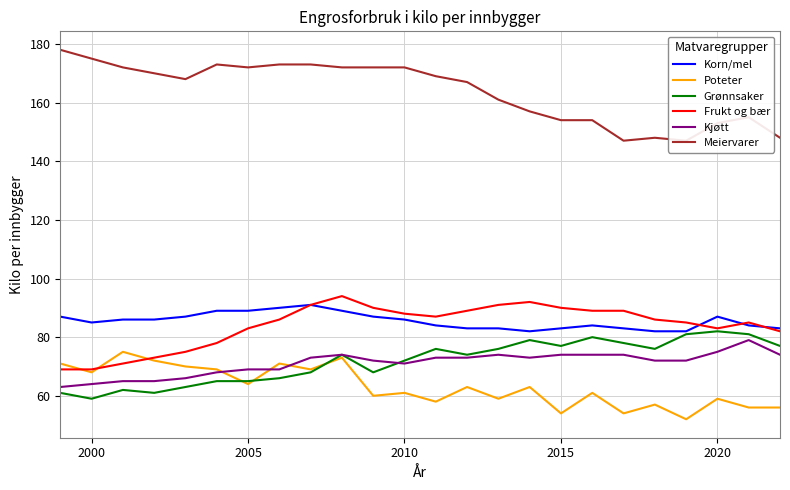

In Frukt og bær, how many points are higher than both neighbors (excluding endpoints)?

3